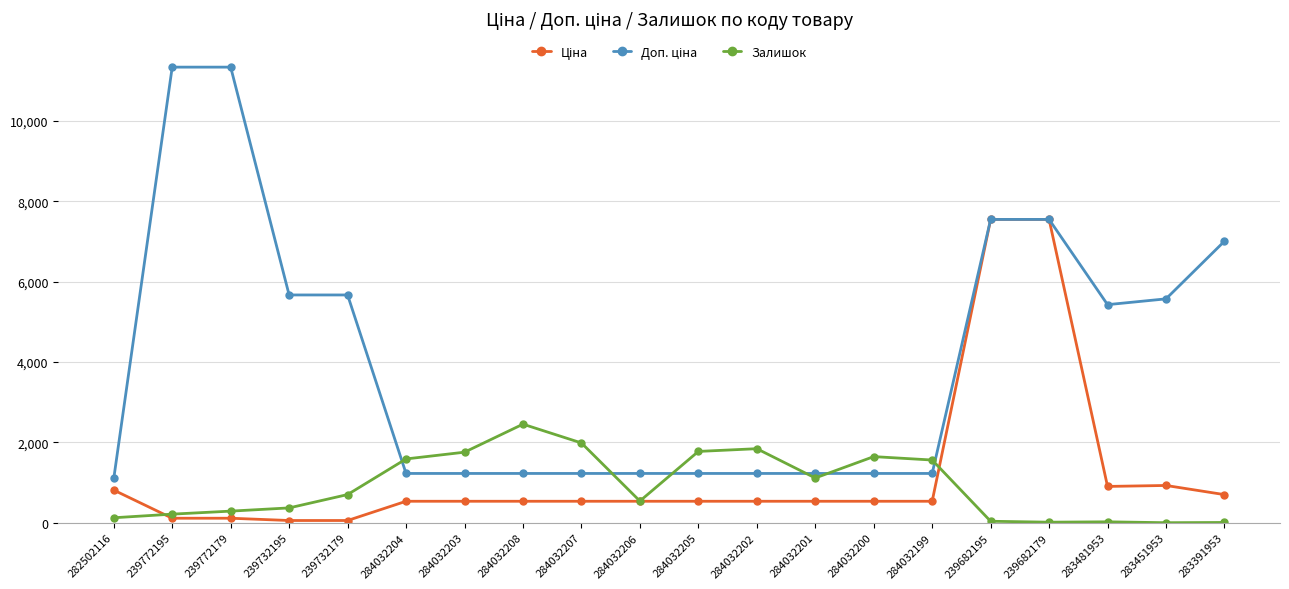

What is the total value across all series at 284032208?

4215.6